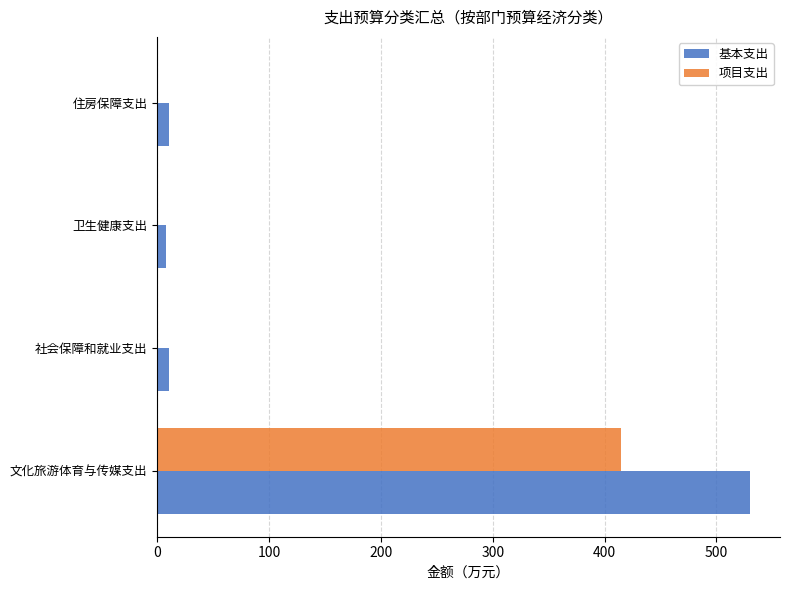

The 基本支出 series shows 530.3 at 文化旅游体育与传媒支出. True or false?

True